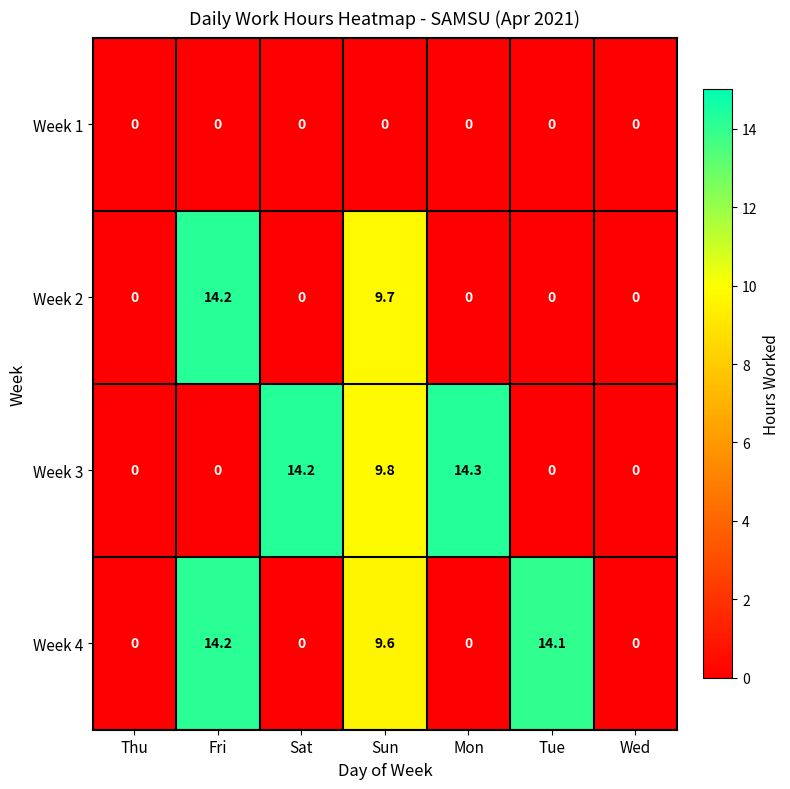

Reading left to right, list all the values displayed in this chart.

Week 1: 0.0	0.0	0.0	0.0	0.0	0.0	0.0
Week 2: 0.0	14.2	0.0	9.7	0.0	0.0	0.0
Week 3: 0.0	0.0	14.2	9.8	14.3	0.0	0.0
Week 4: 0.0	14.2	0.0	9.6	0.0	14.1	0.0